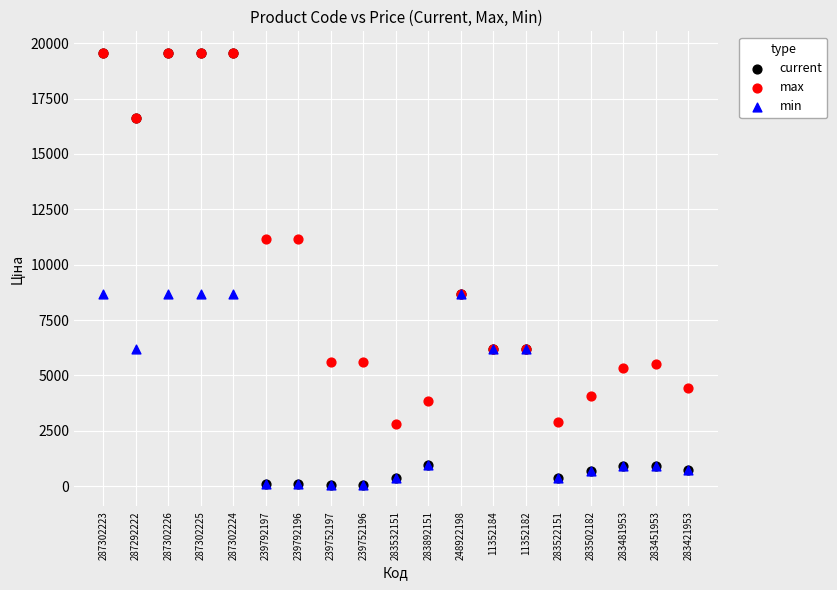

Which series has the widest spread of Y values?

current